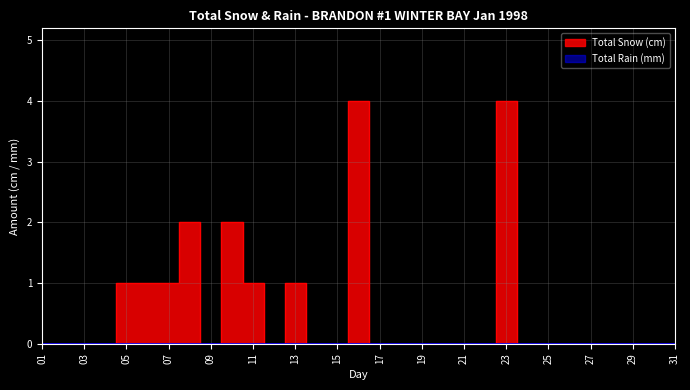

How many data points does each series have?

31